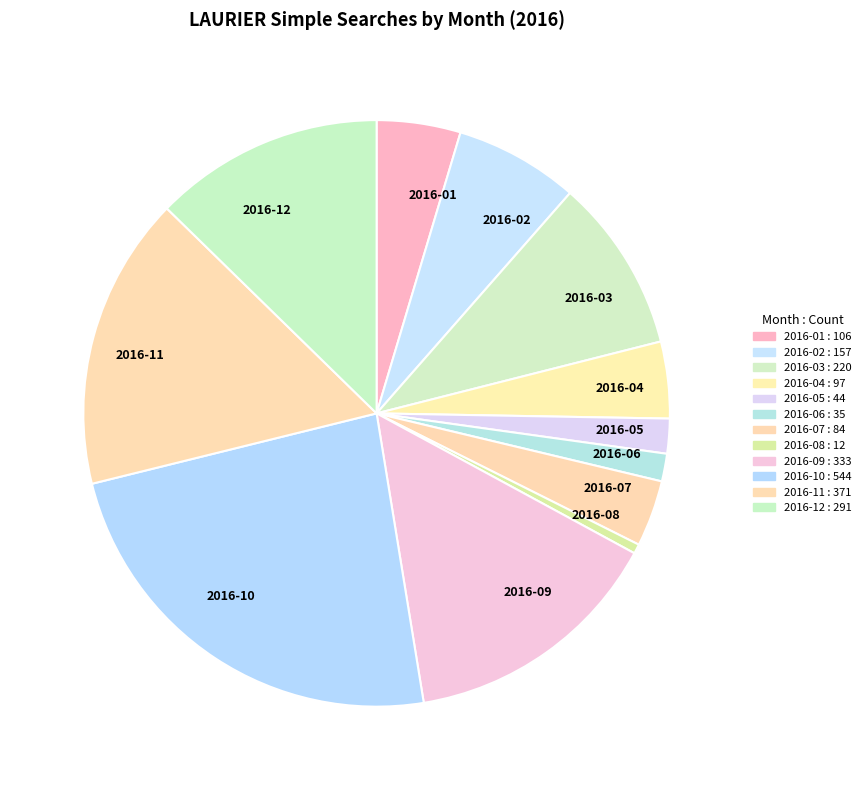

The 2016-06 slice represents 2% of the pie. True or false?

True